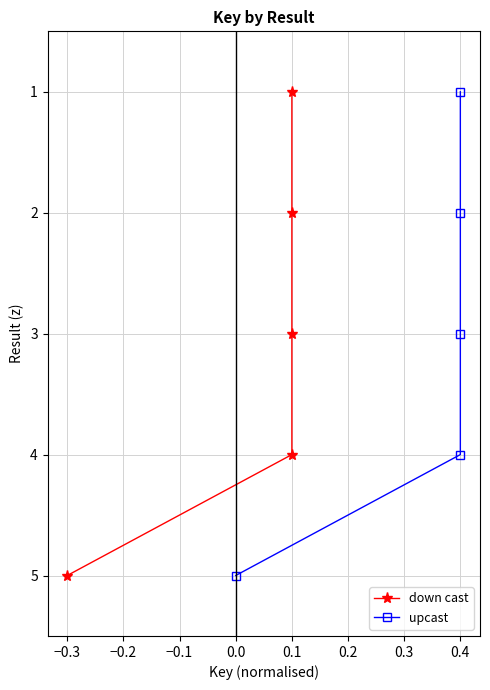

What is the maximum value for upcast?

5